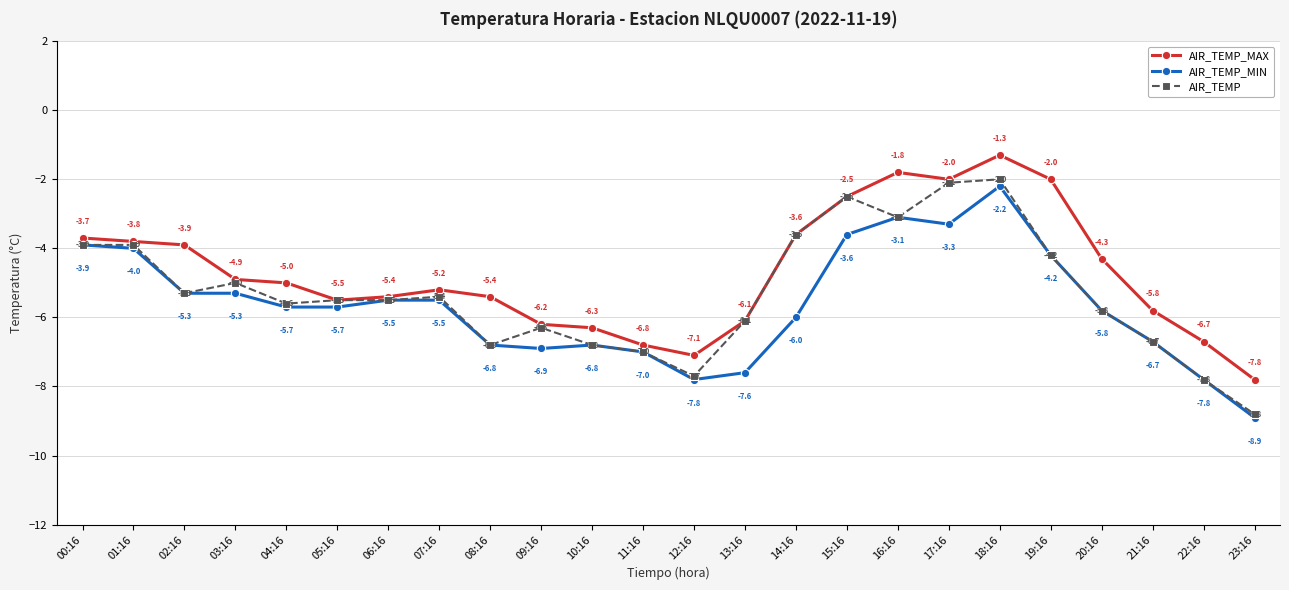

How many lines are shown in the chart?

3